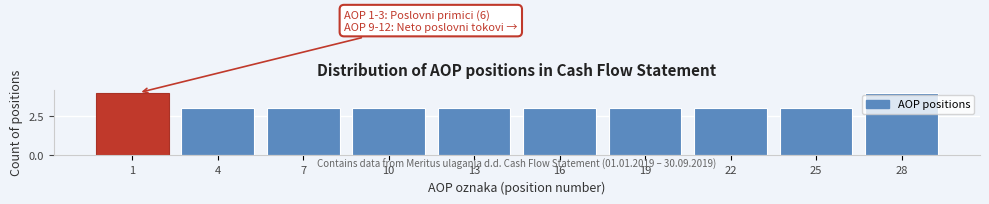

Reading right to left, what are all the values shown in this chart?

4	3	3	3	3	3	3	3	3	4